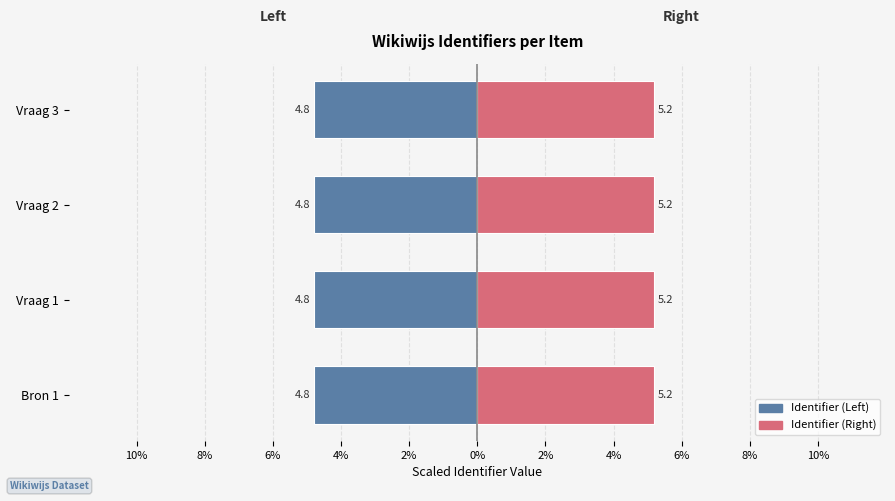

What is the sum of all Identifier (Left) values?

-19.2